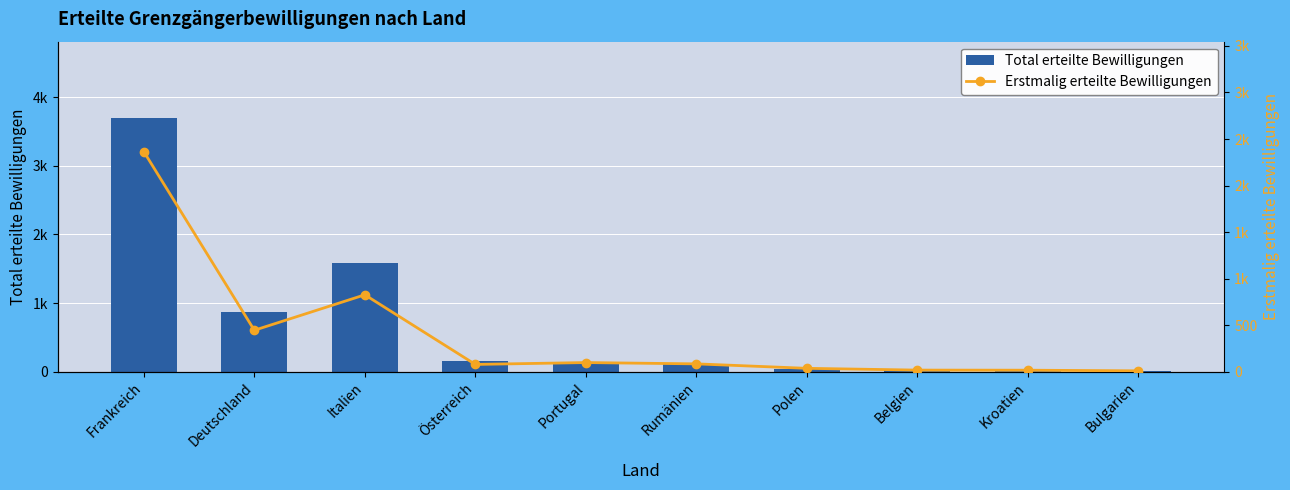

At which category is the sum across all series the highest?

Frankreich